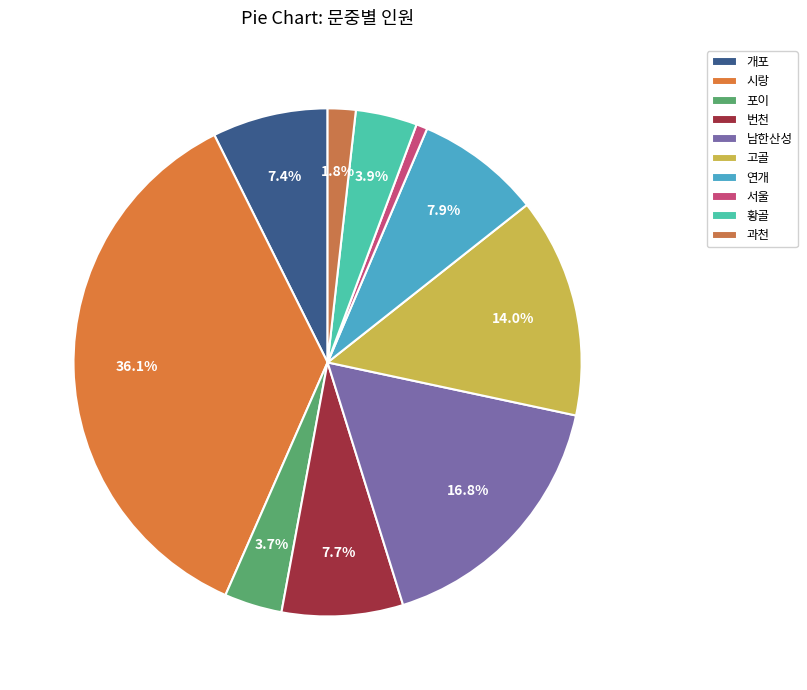

What is the largest slice in the pie chart?

시랑